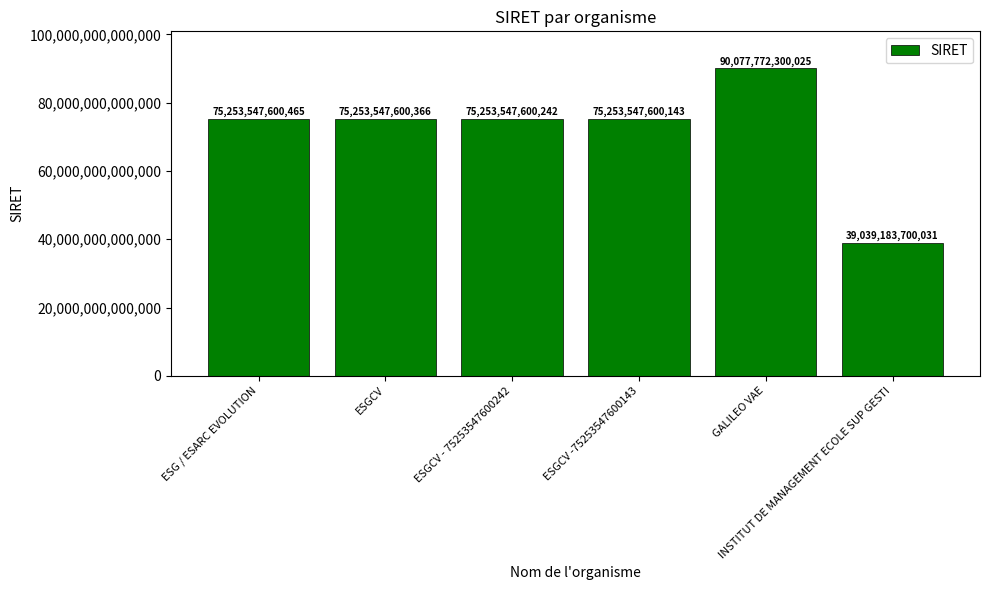

What is the difference between the maximum and minimum values?

51038588599994